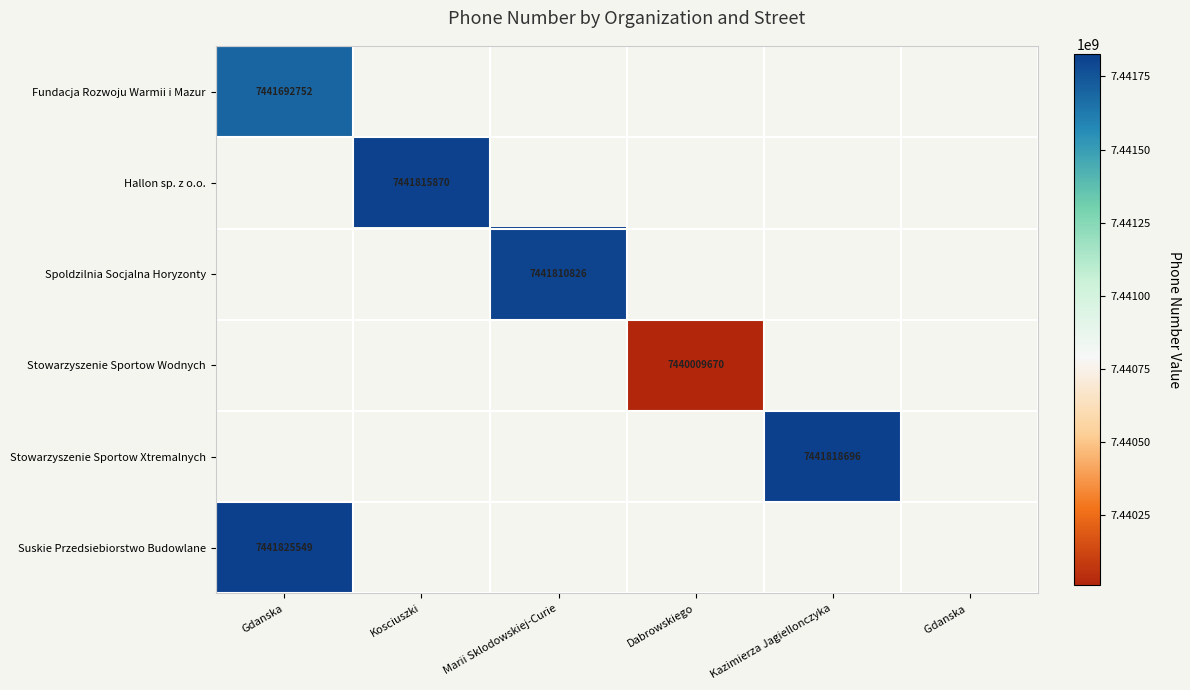

True or false: Stowarzyszenie Sportow Wodnych has a value of 11627392045 at Dabrowskiego.

False